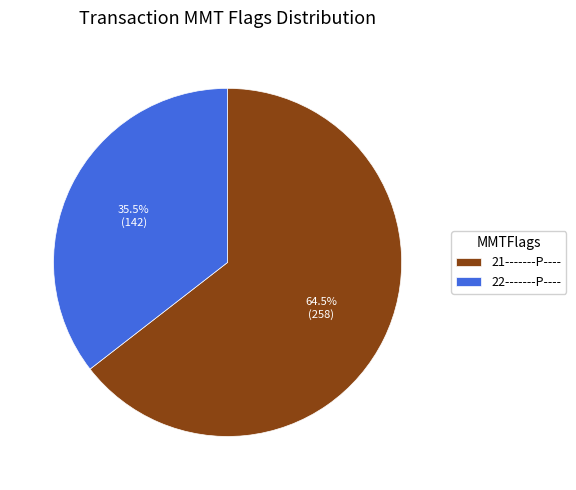

To the nearest percent, what is the combined percentage of 22-------P---- and 21-------P----?

100%